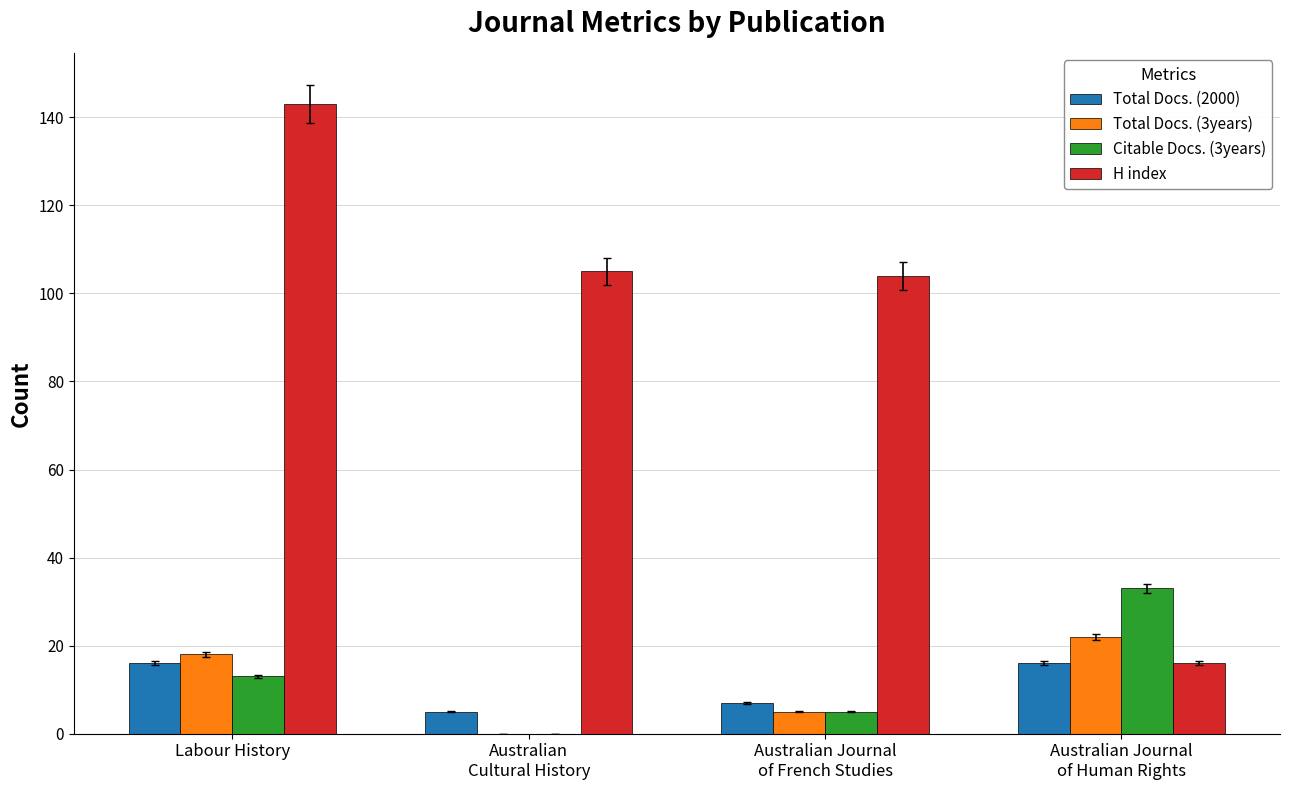

What is the spread (max minus min) of values at Australian Journal
of French Studies?

99